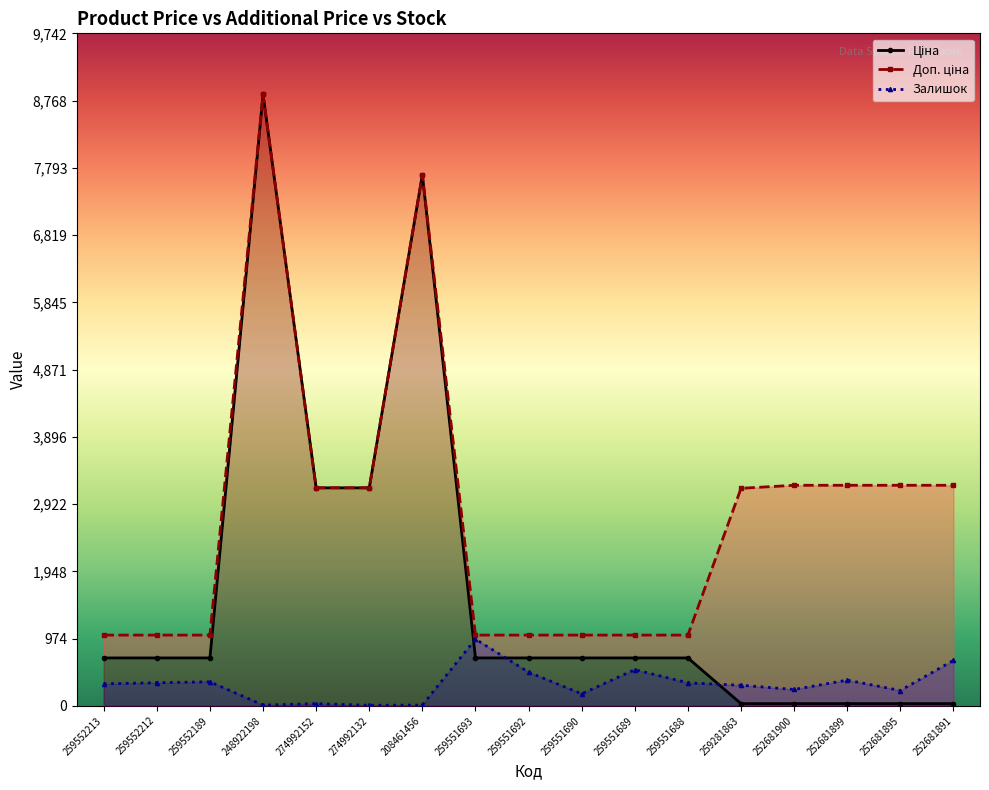

What is the maximum value for Ціна?

8856.7